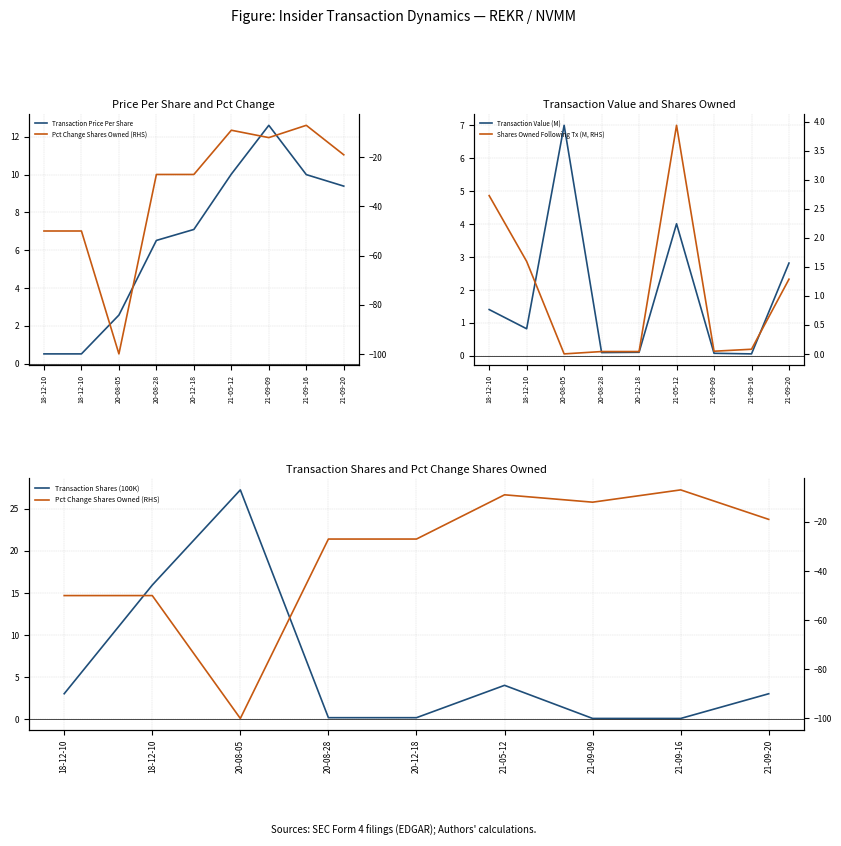

The value of Shares Owned Following Tx (M, RHS) at 21-09-16 is 0.1. True or false?

True